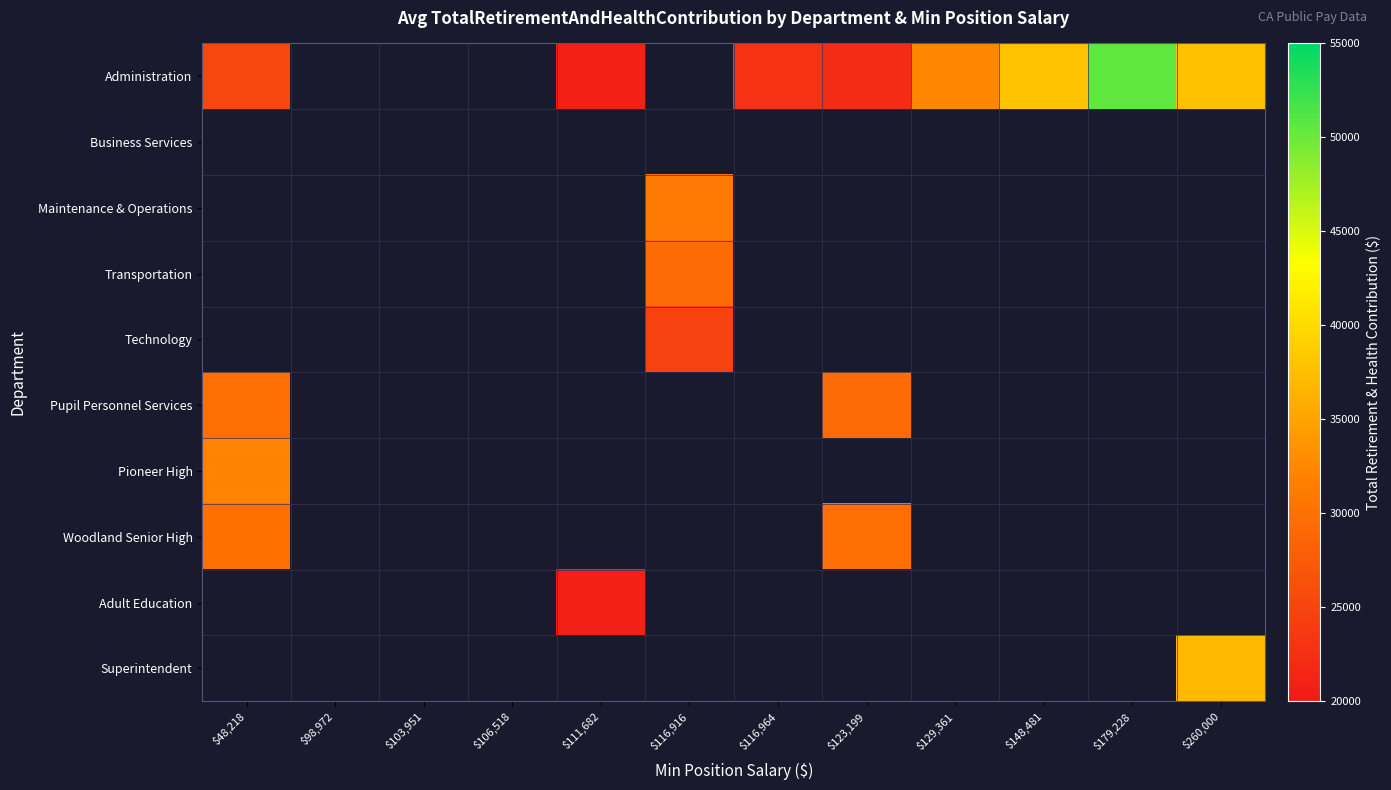

Read the Technology value at $116,916.

24610.0